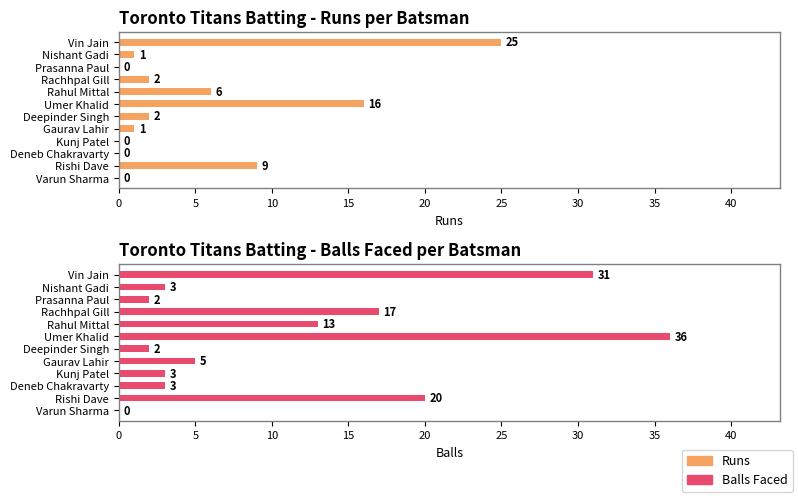

Count the number of categories in the chart.

12